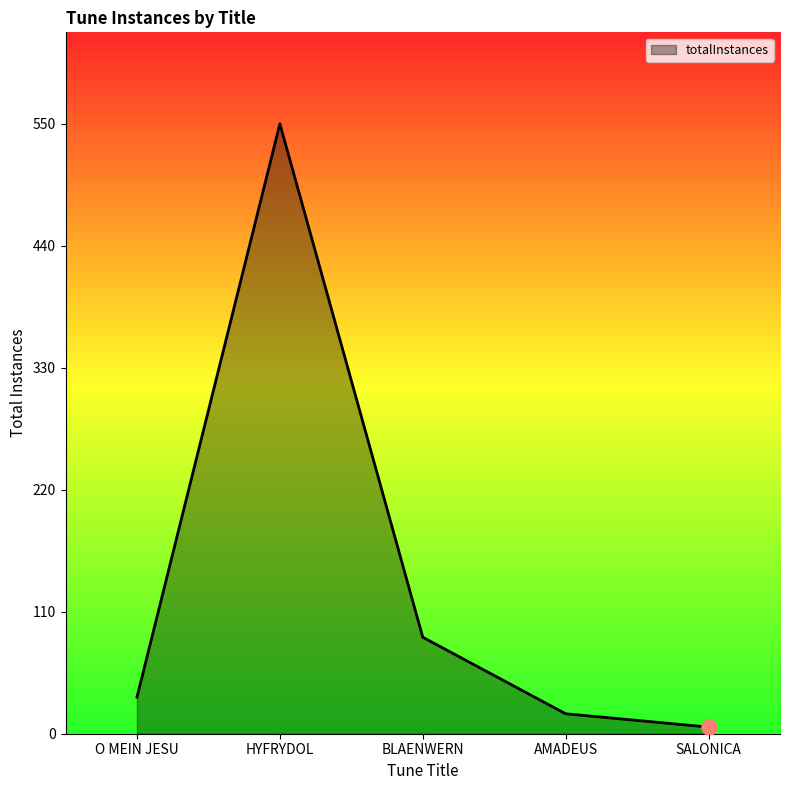

Approximately how many times larger is the value at O MEIN JESU compared to AMADEUS?

1.8